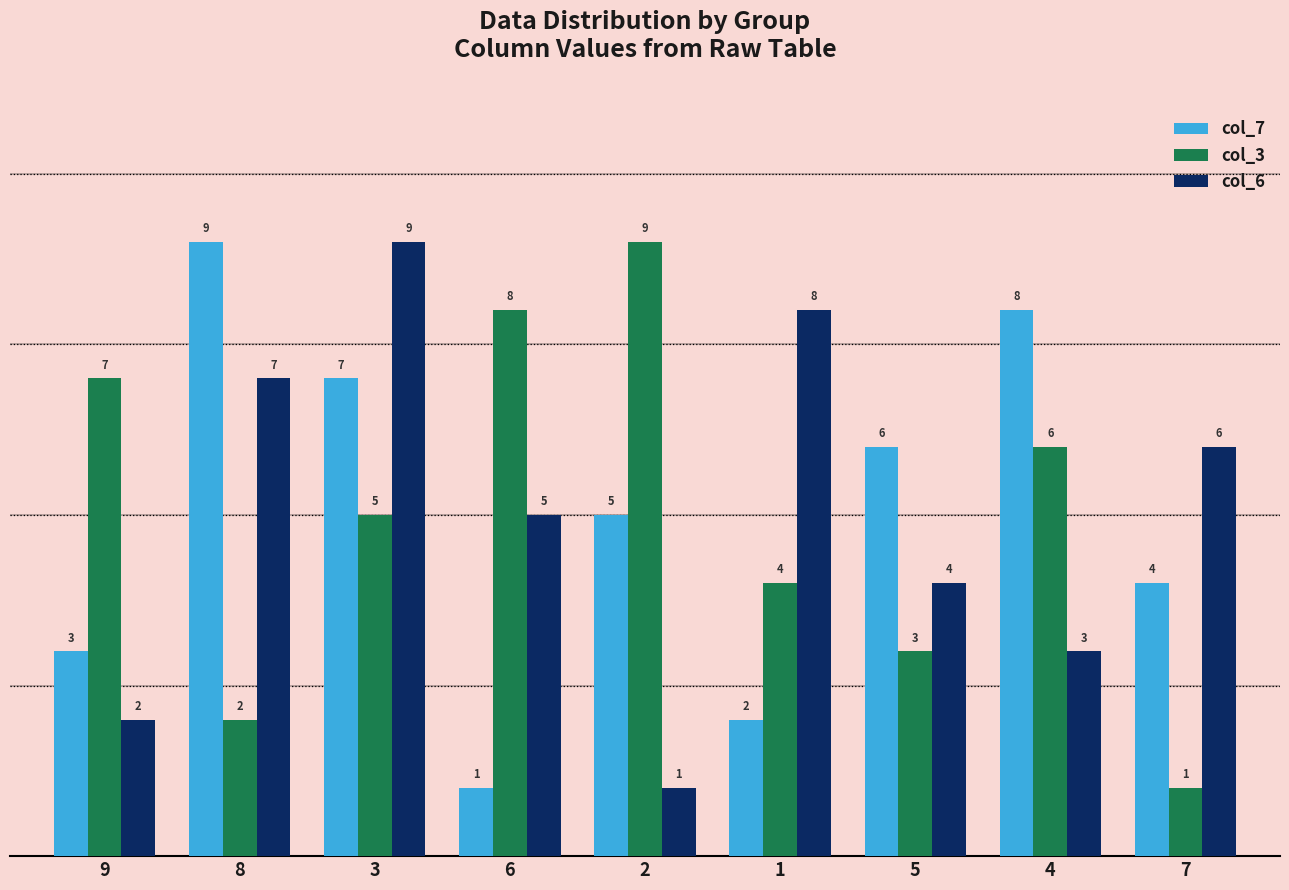

The col_7 series shows 7 at 3. True or false?

True